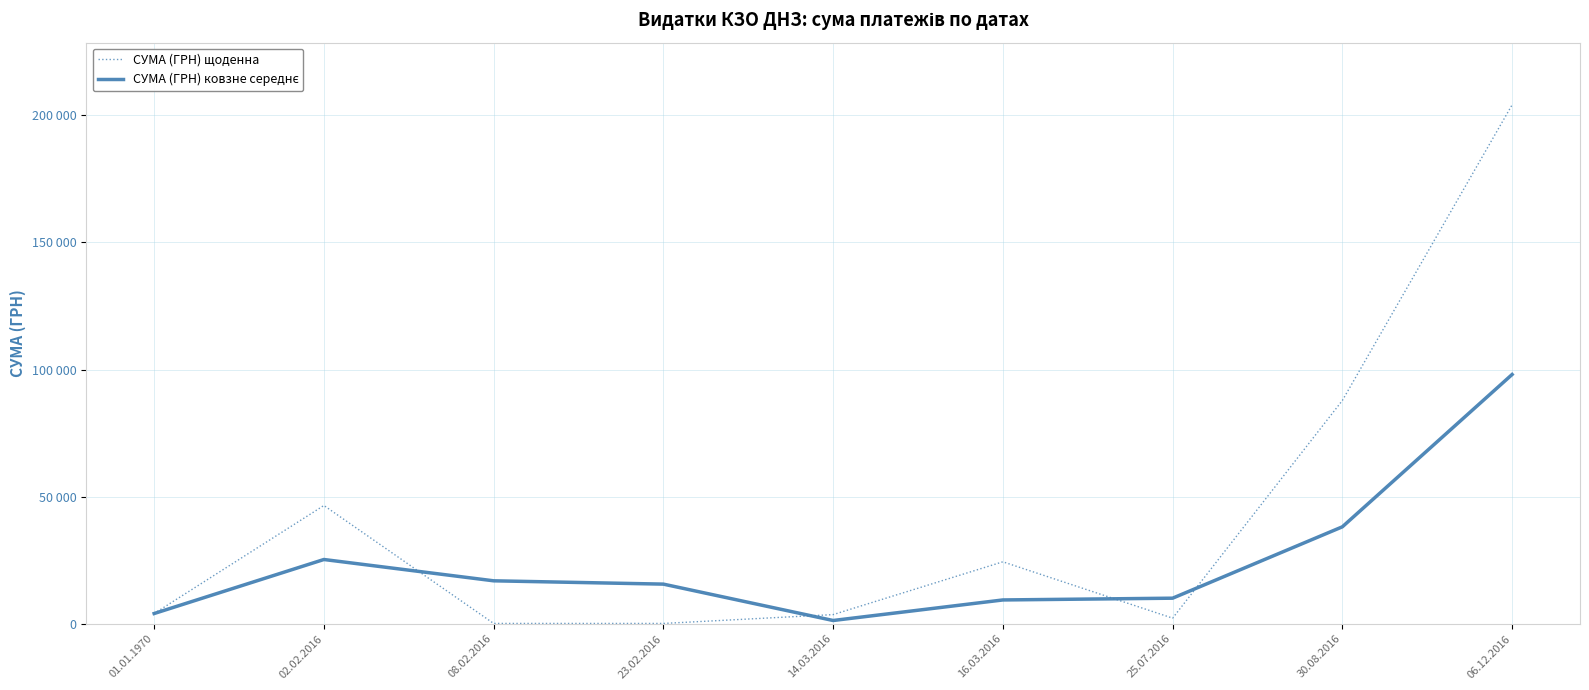

True or false: СУМА (ГРН) ковзне середнє and СУМА (ГРН) щоденна cross at least once.

True